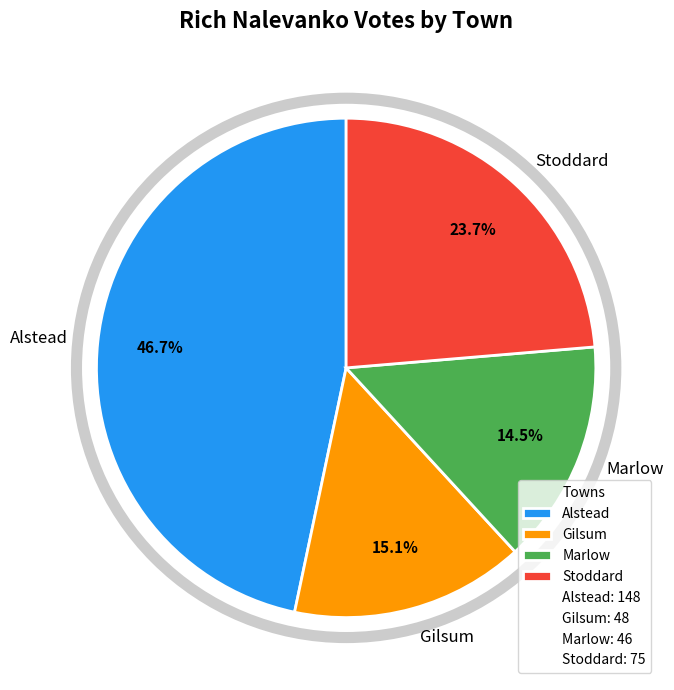

Which category has the smallest portion of the pie?

Marlow